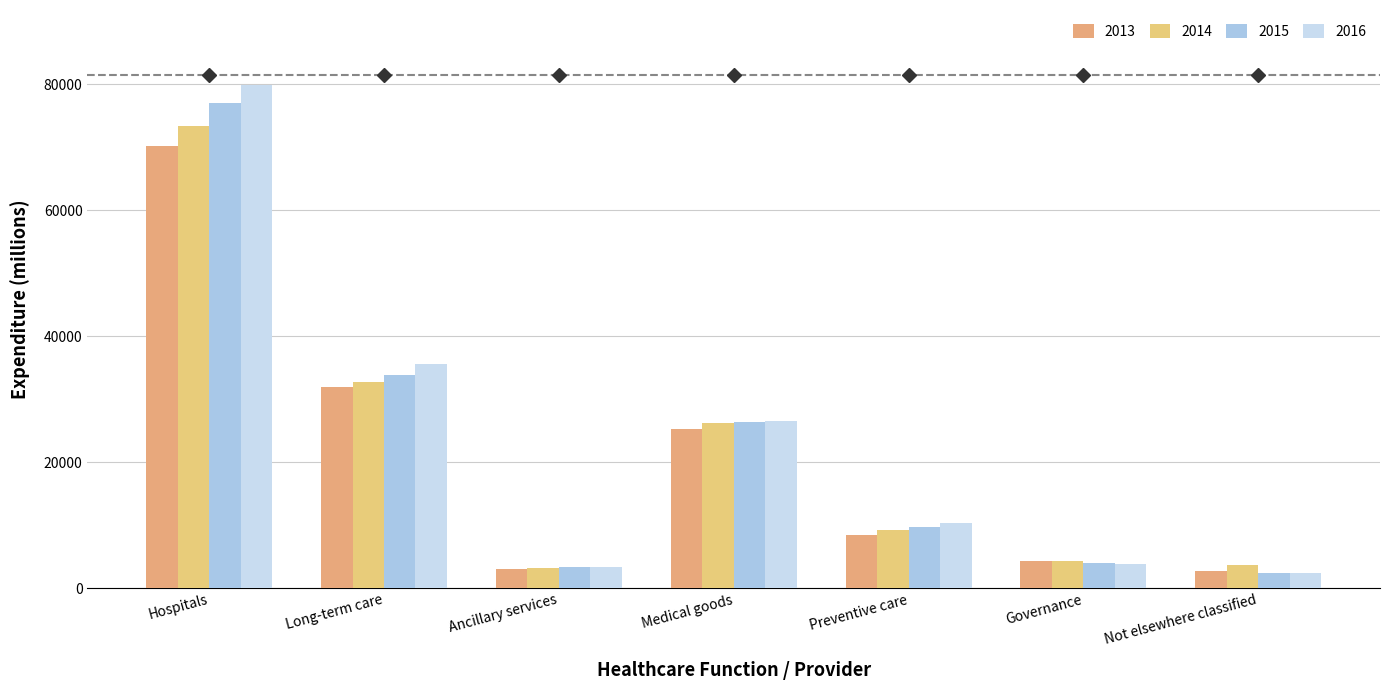

What is the label of the 6th bar from the left?

Governance